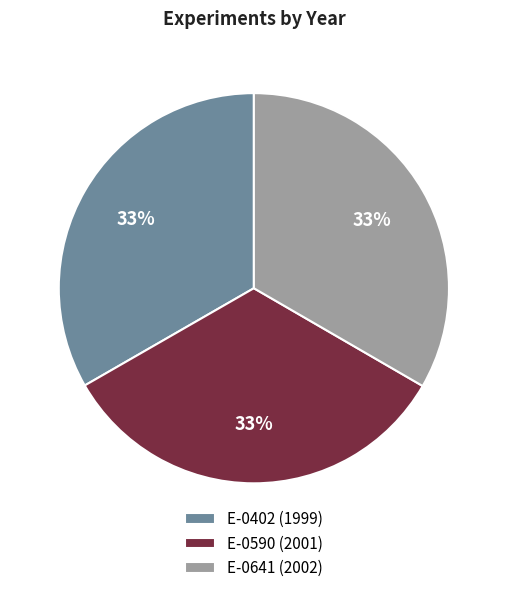

To the nearest percent, what is the average slice percentage?

33%